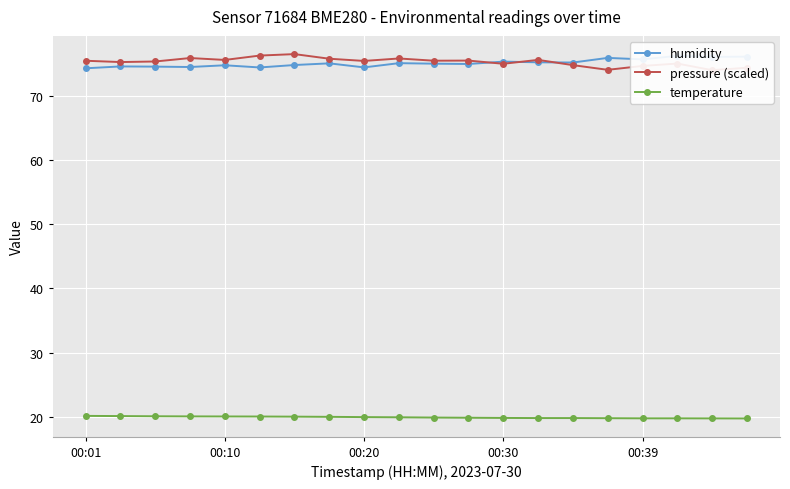

The value of temperature at 15 is 19.8. True or false?

True